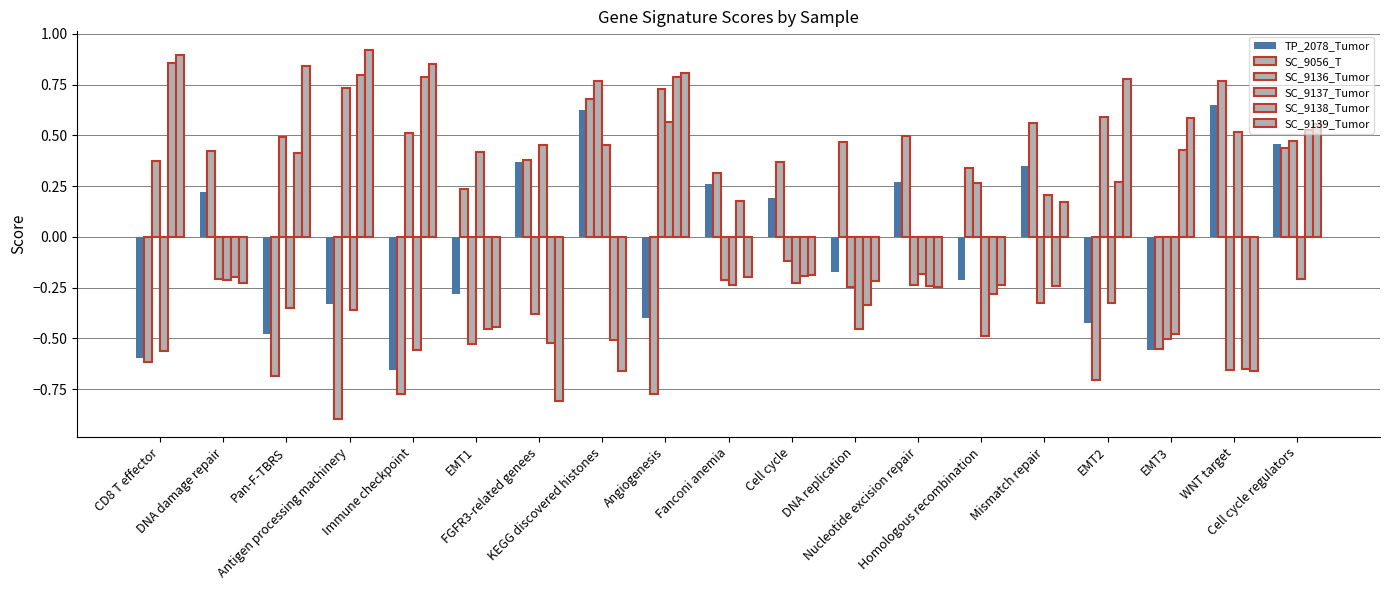

Which series has the widest spread of values?

SC_9139_Tumor